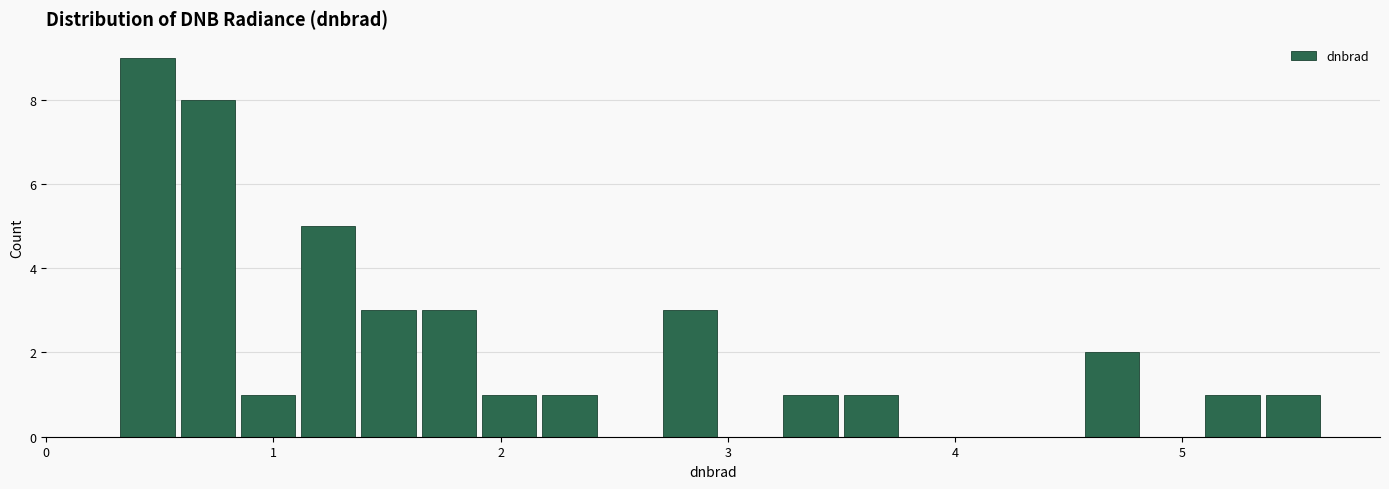

Around what value on the x-axis is the tallest bar? Give the approximate position of its centre, as read against the axis.

0.4